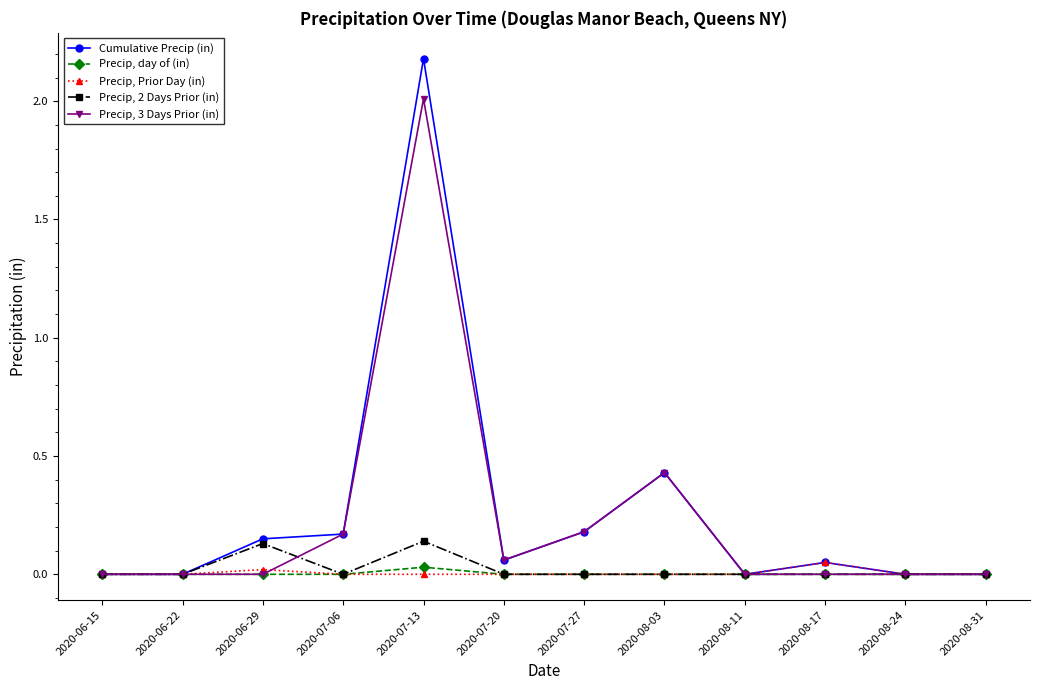

Where is Cumulative Precip (in) nearest to the value 1?

2020-08-03